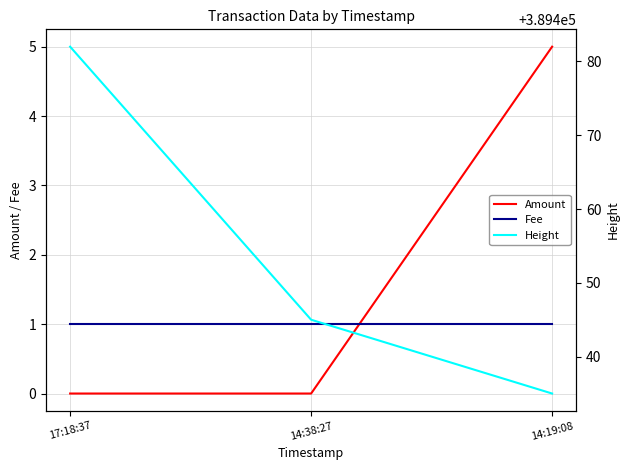

At which category is the sum across all series the highest?

17:18:37